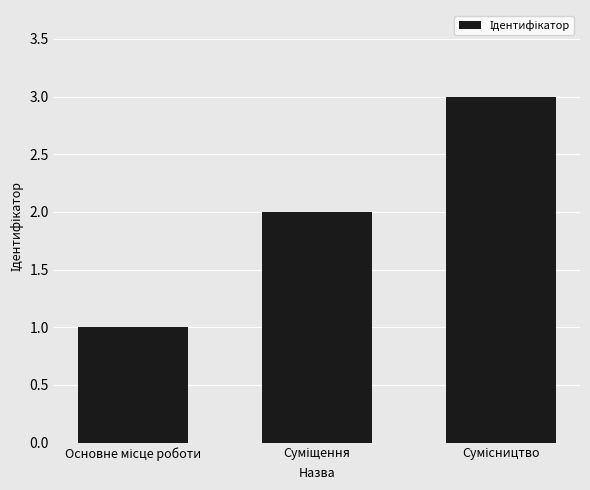

Count the number of categories in the chart.

3